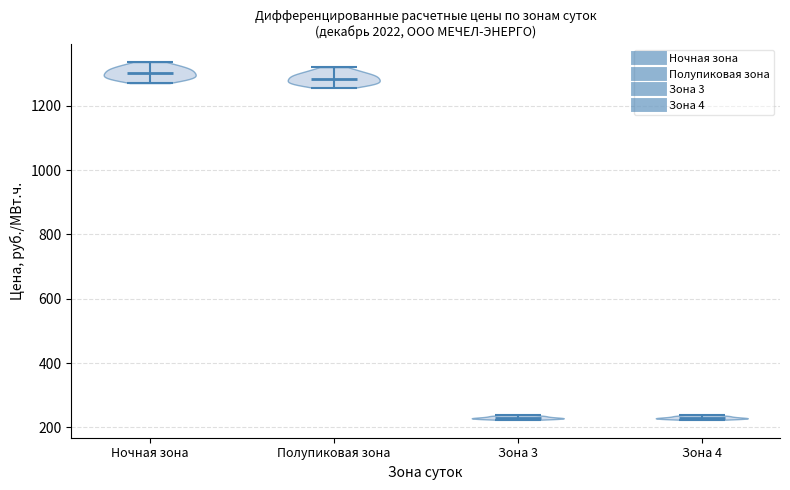

Reading left to right, read every violin against the y-axis: where its median line is, and the lowest and highest points it reaches. The values are not printed on the chart, so give them approximately, as read against the axis.

Ночная зона: median line 1300, lowest point 1280, highest point 1340
Полупиковая зона: median line 1280, lowest point 1260, highest point 1320
Зона 3: median line 220, lowest point 220, highest point 240
Зона 4: median line 220, lowest point 220, highest point 240